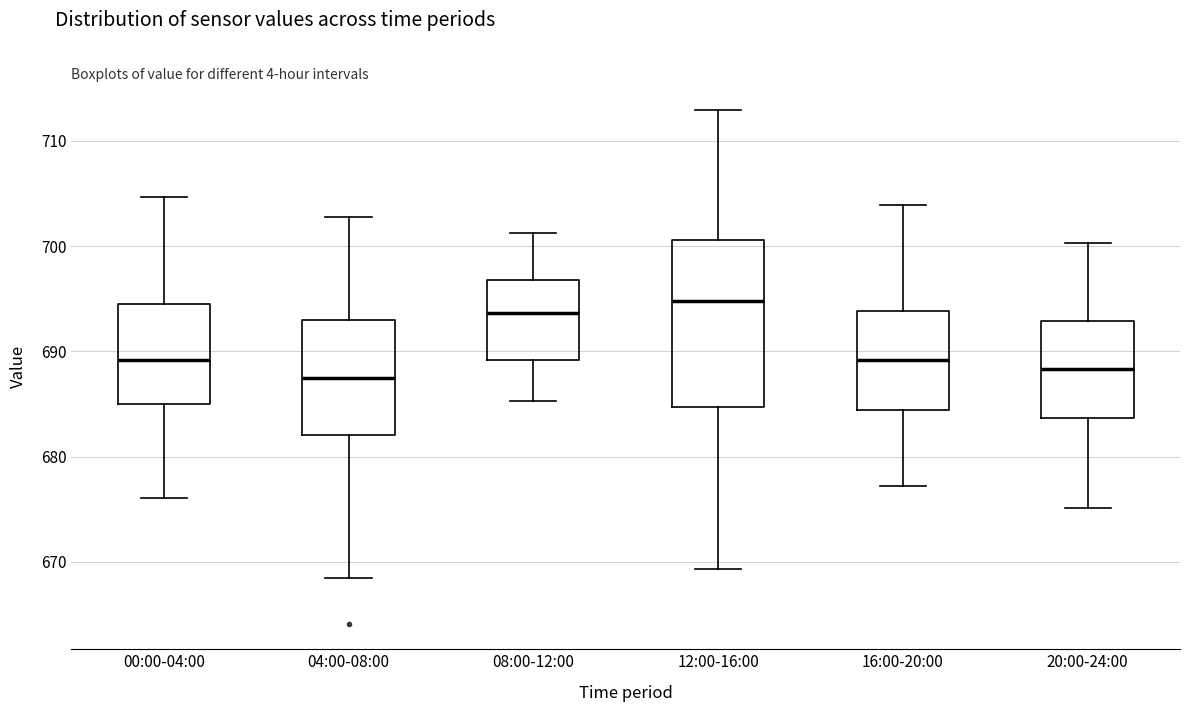

Comparing the boxes themselves (not the whiskers), which one is the tallest?

12:00-16:00